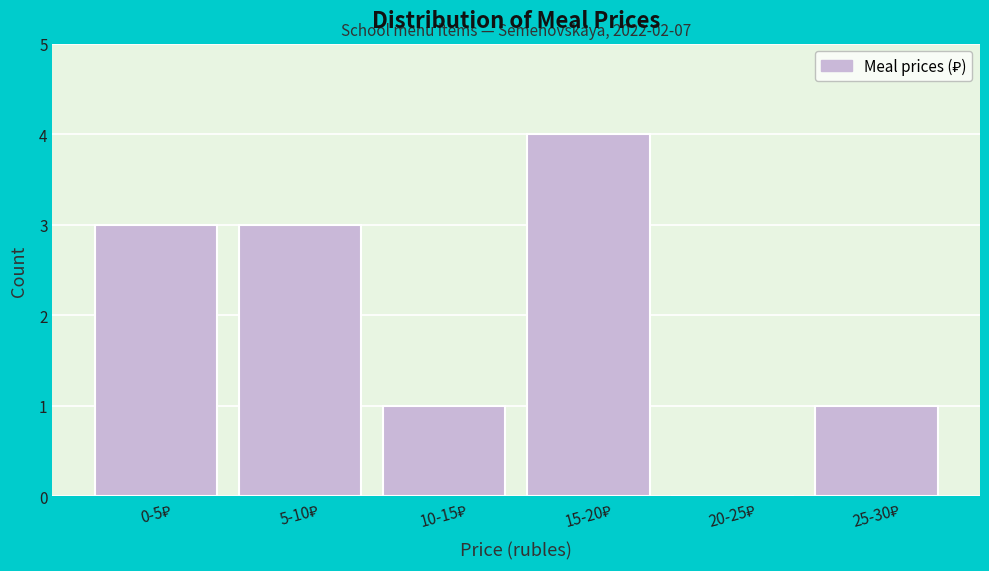

What is the greatest value displayed?

4